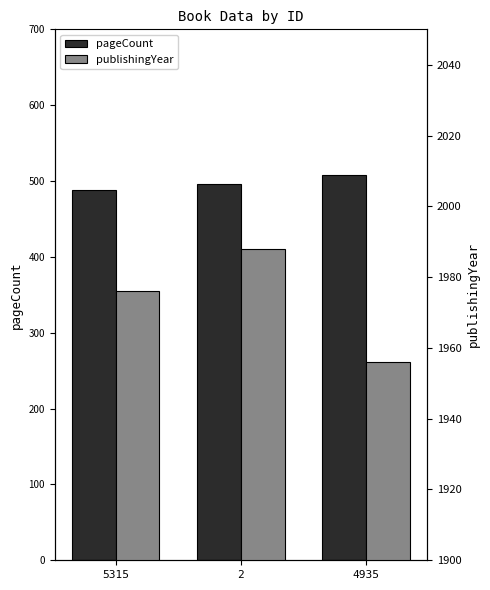

How many data points in pageCount are above 496?

1